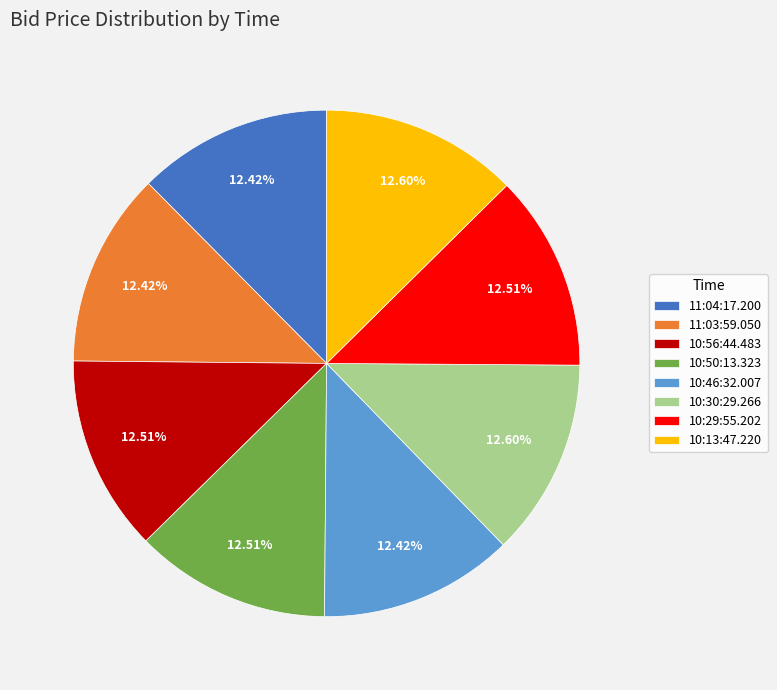

Does 10:30:29.266 account for over 50% of the chart?

No